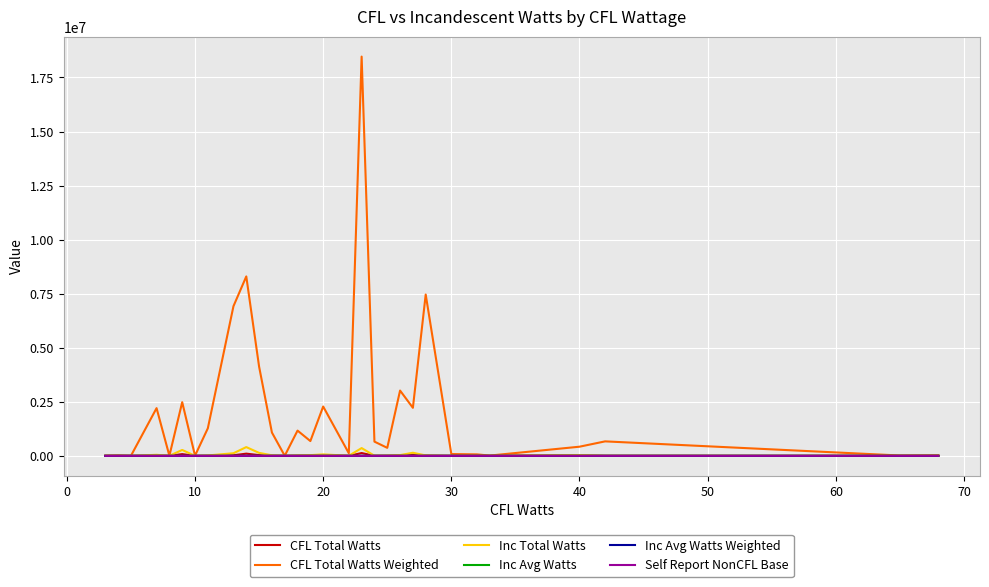

What is the maximum value shown in the chart?

18466299.8